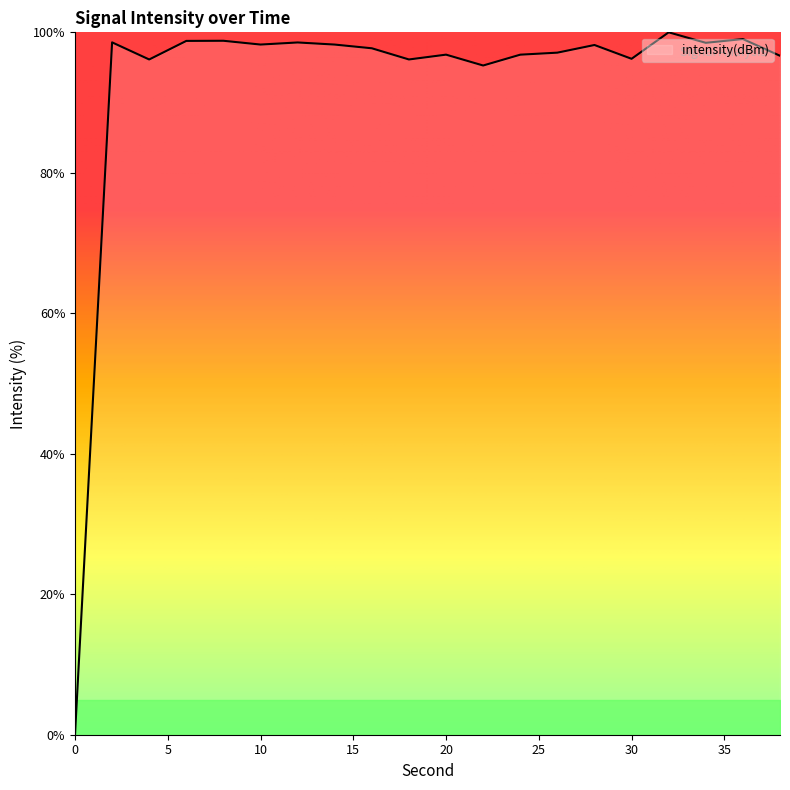

What is the greatest value displayed?

100.0